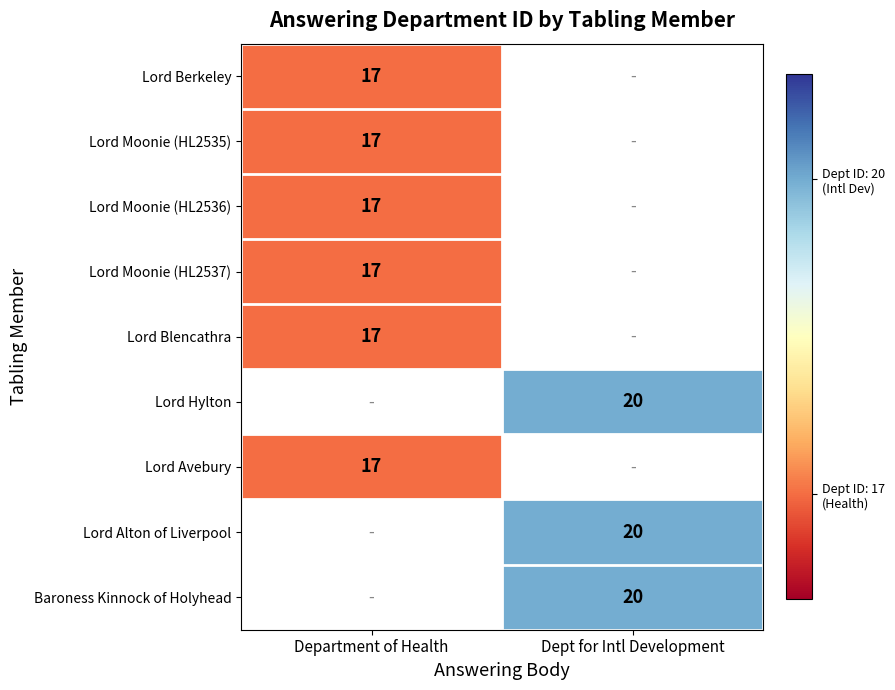

Is the value of Lord Avebury at Department of Health greater than the value of Lord Alton of Liverpool at Dept for Intl Development?

No